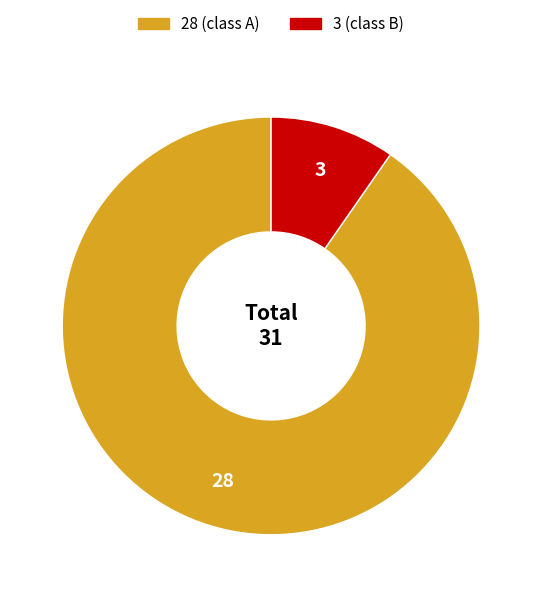

True or false: 3 accounts for 10% of the total.

True